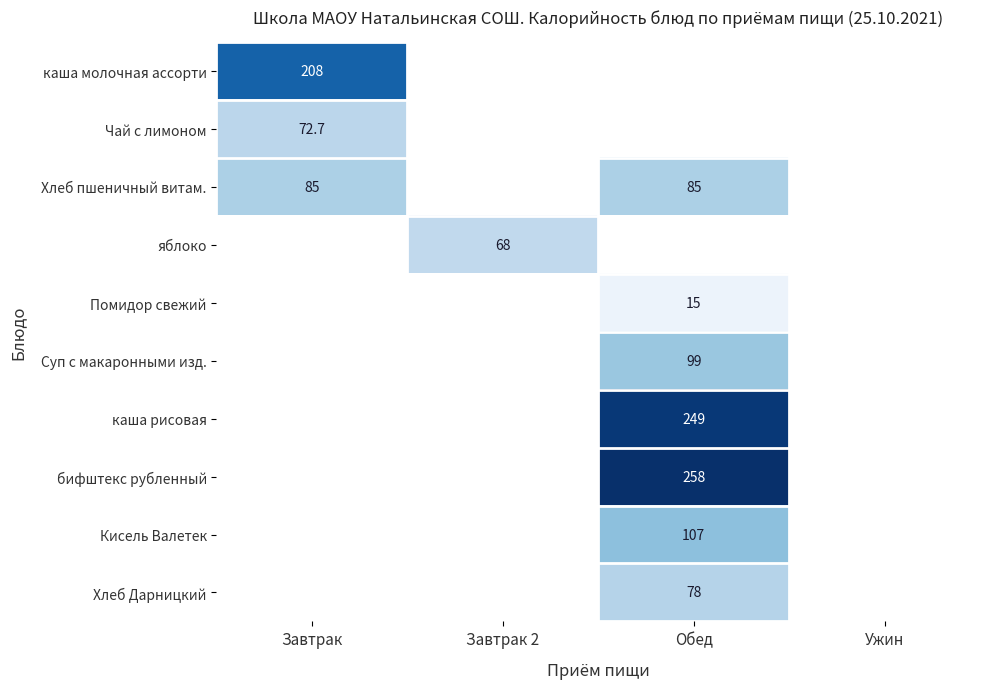

The value of Хлеб Дарницкий at Обед is 78.0. True or false?

True